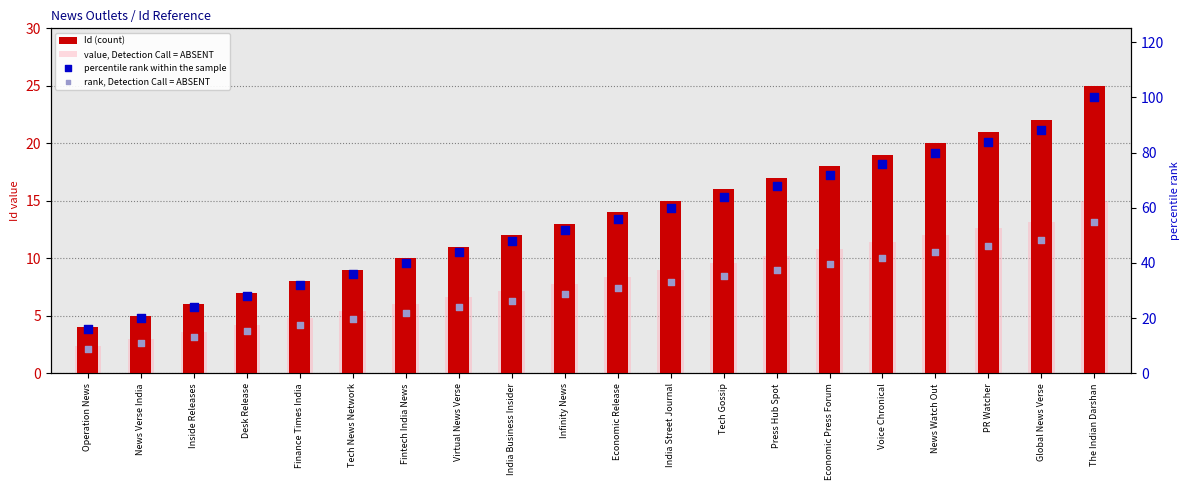

Which series has the largest total across all categories?

percentile rank within the sample